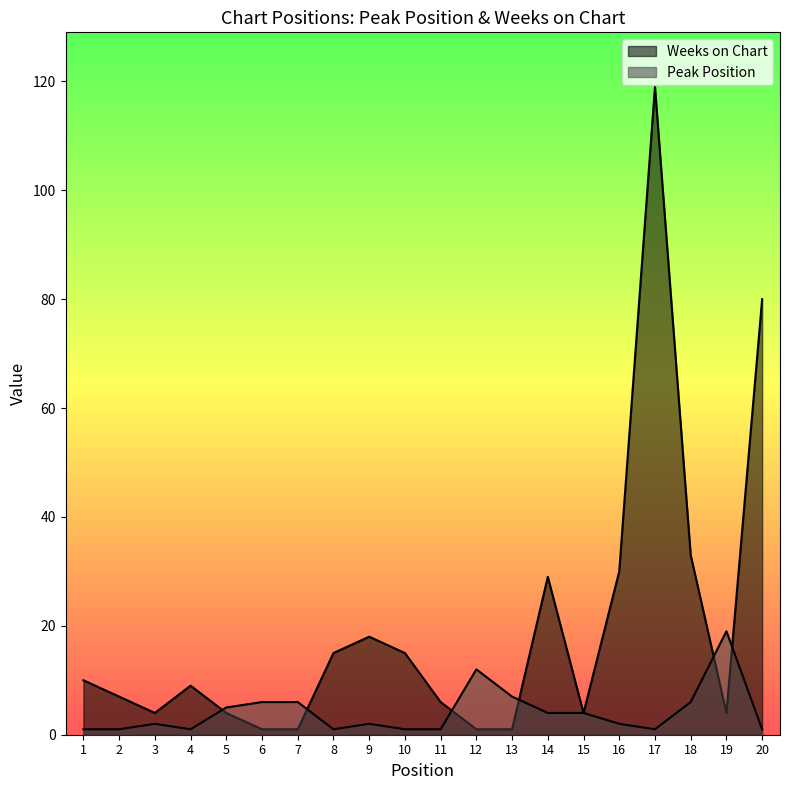

The Peak Position series shows 1 at 2. True or false?

True